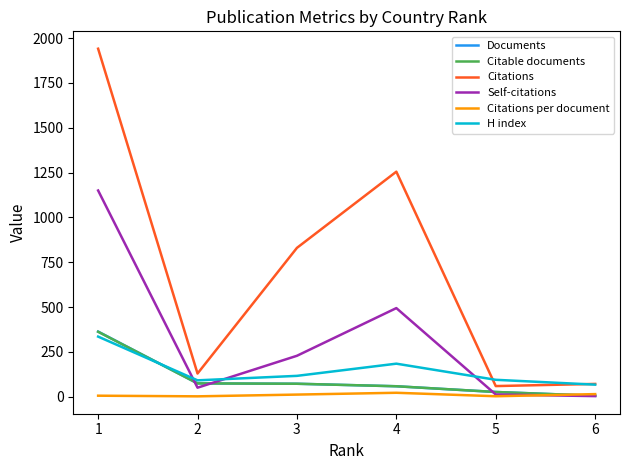

Does the chart display data point markers on the line(s)?

No